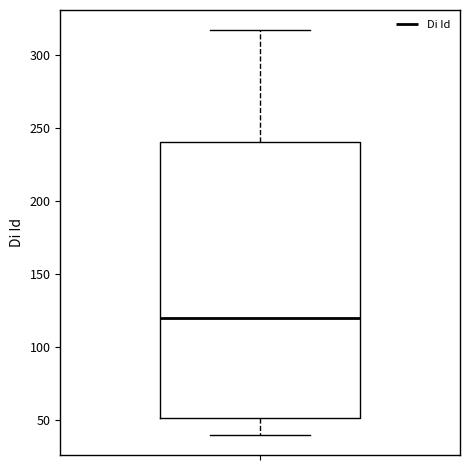

Read this box plot against the y-axis: the position of the median line, the range covered by the box, and the ends of both whiskers. The values are not printed on the chart, so give them approximately, as read against the axis.

median 120, box 50 to 240, whiskers 40 to 315